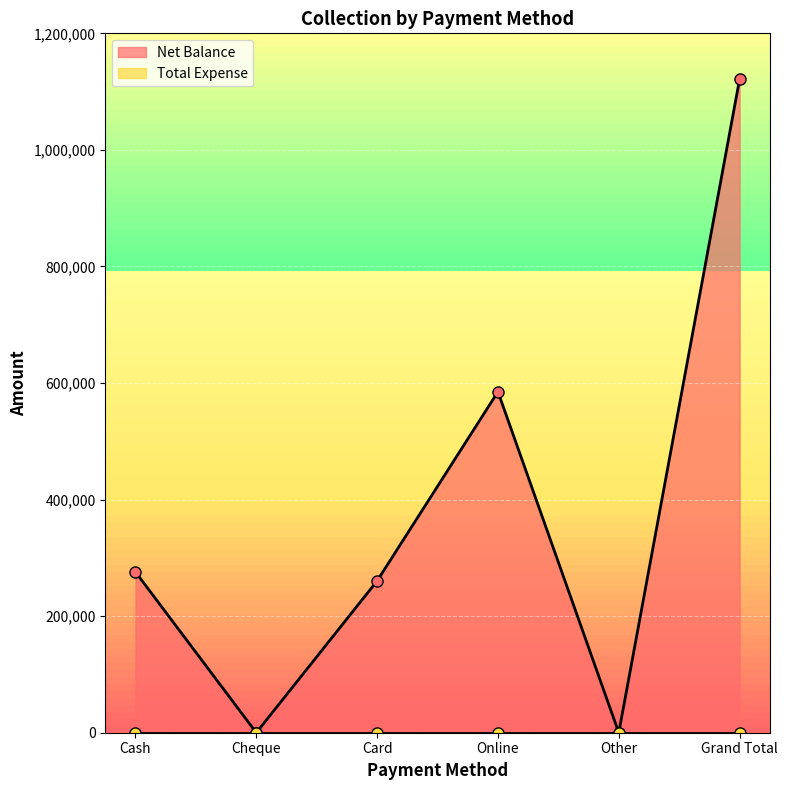

How many values are above zero?

4